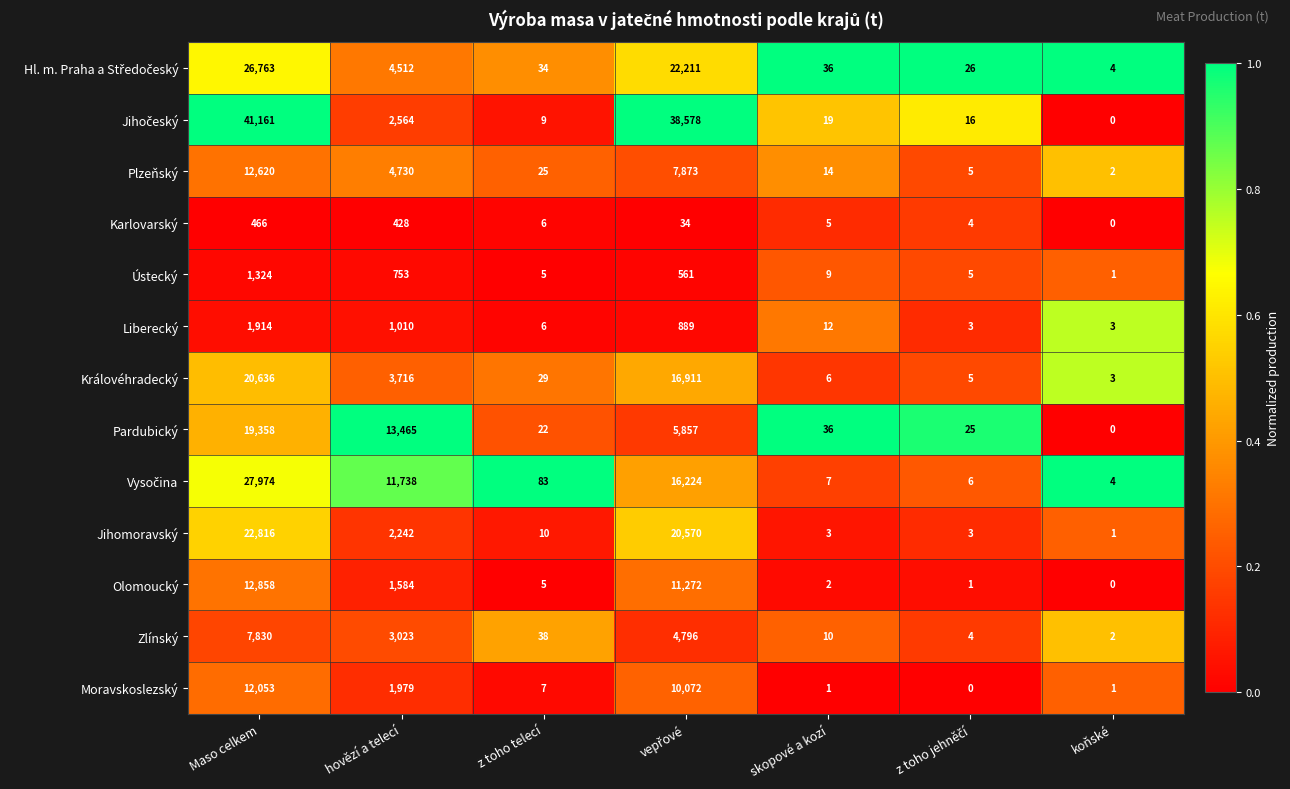

What is the sum of all Královéhradecký values?

41306